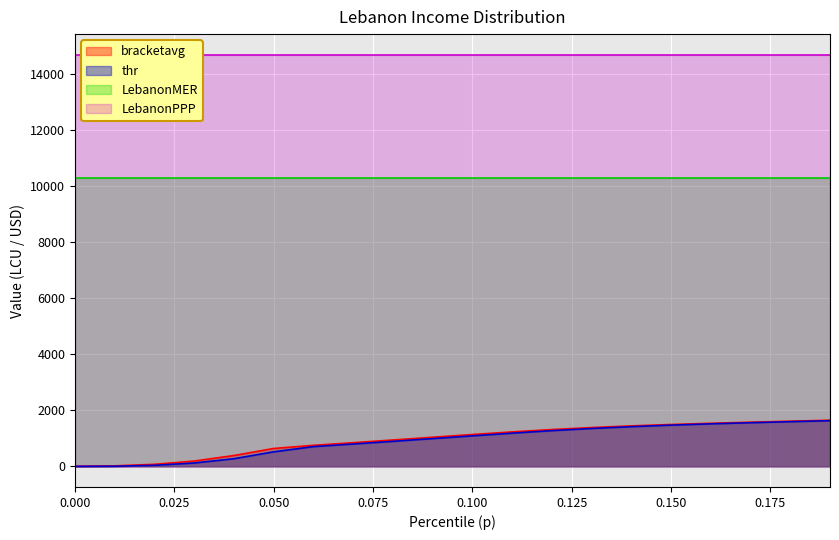

Reading left to right, extract all data points from this chart.

bracketavg: 0.0=2.5	0.01=19.0	0.02=74.3	0.03=190.4	0.04=388.2	0.05=639.9	0.06=751.7	0.07=845.8	0.08=942.6	0.09=1040.7	0.1=1138.1	0.11=1231.1	0.12=1315.0	0.13=1386.1	0.14=1445.5	0.15=1495.6	0.16=1538.8	0.17=1577.3	0.18=1613.2	0.19=1648.6
thr: 0.0=1.2	0.01=6.2	0.02=38.3	0.03=120.4	0.04=273.9	0.05=519.5	0.06=705.7	0.07=798.3	0.08=893.8	0.09=991.5	0.1=1089.8	0.11=1185.6	0.12=1275.0	0.13=1352.7	0.14=1417.6	0.15=1471.9	0.16=1518.2	0.17=1558.6	0.18=1595.5	0.19=1630.8